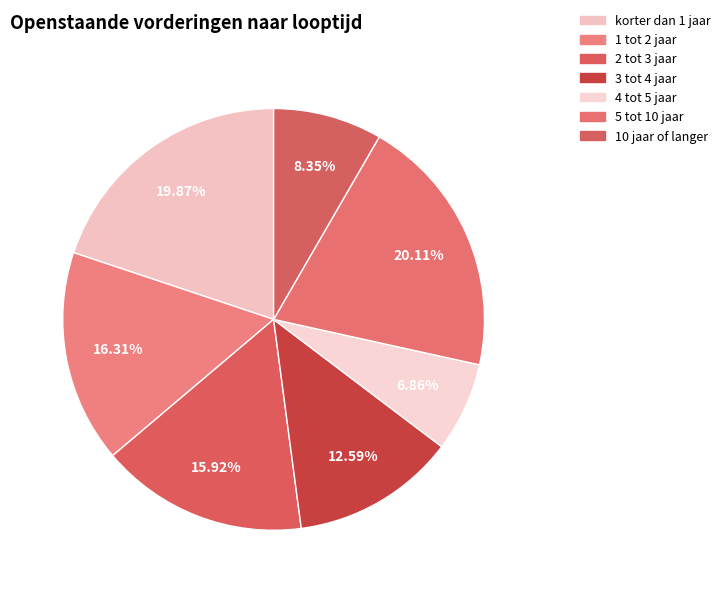

The 3 tot 4 jaar slice represents 2% of the pie. True or false?

False